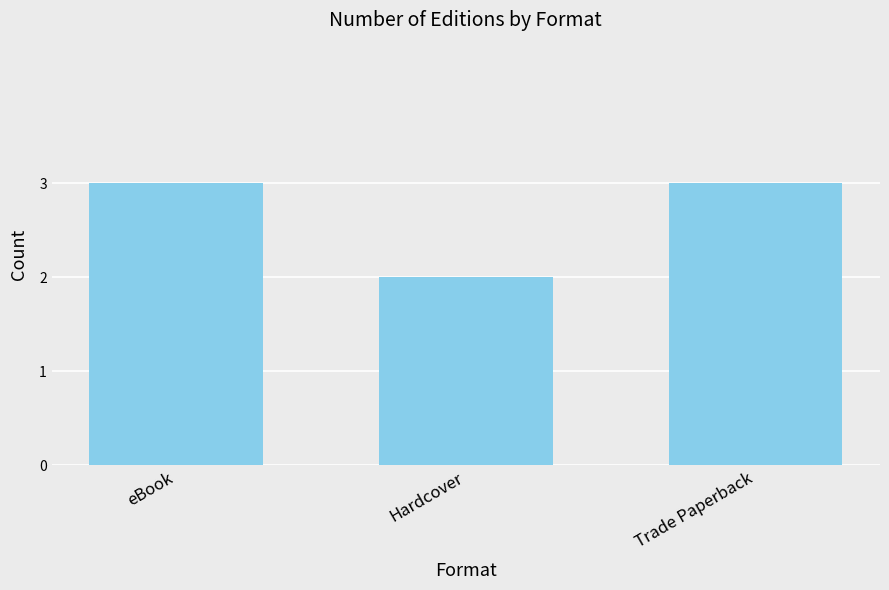

What is the sum of the values at eBook and Trade Paperback?

6